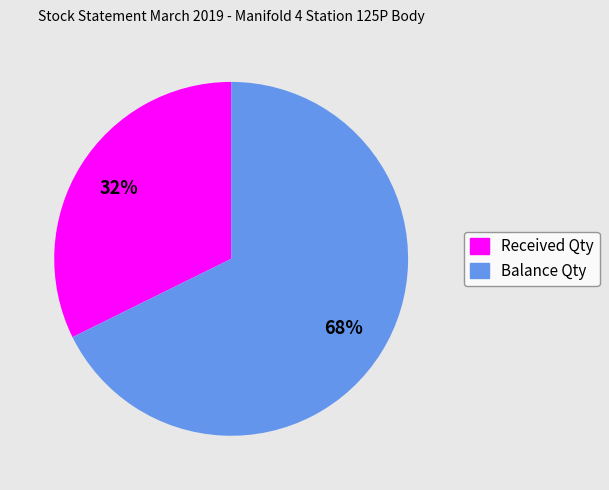

True or false: Received Qty accounts for 42% of the total.

False